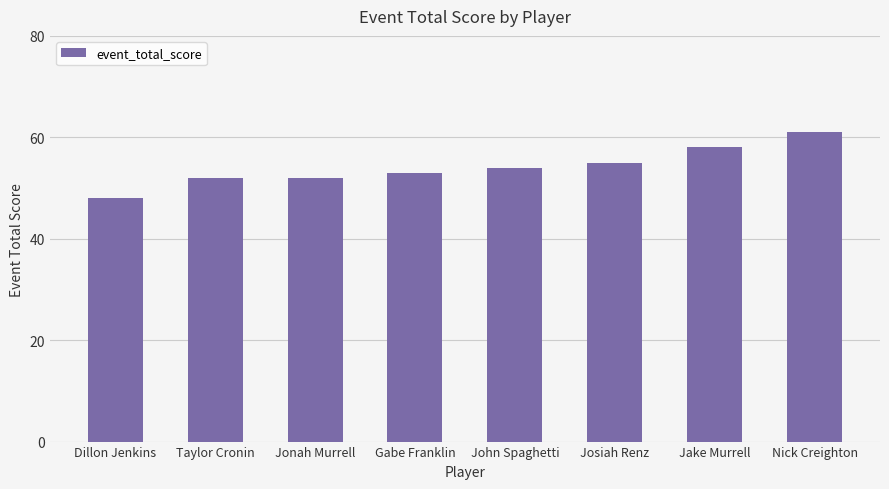

Approximately how many times larger is the value at Josiah Renz compared to Taylor Cronin?

1.1